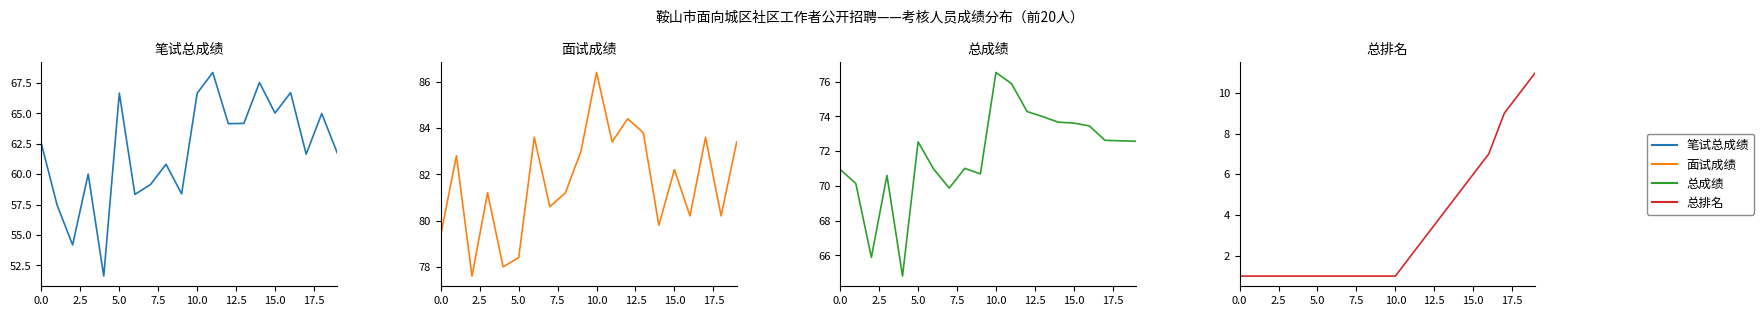

Which series changed the most between 16 and 17?

笔试总成绩